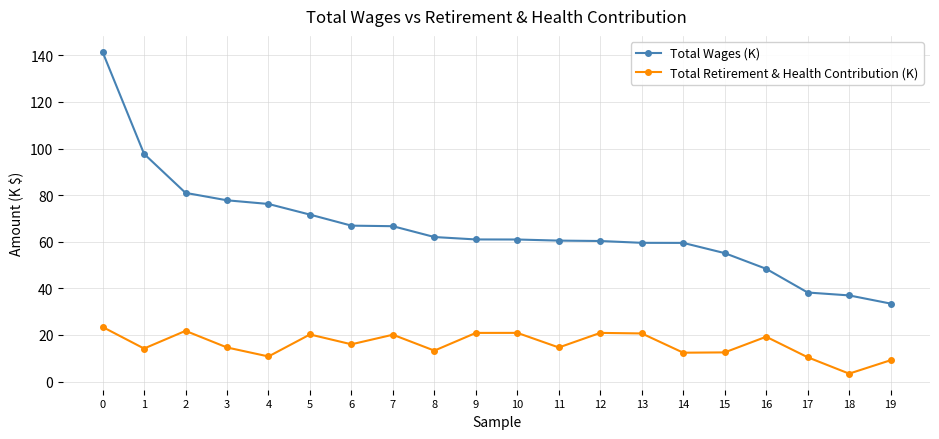

What is the approximate value of Total Retirement & Health Contribution (K) at 16?

19.2